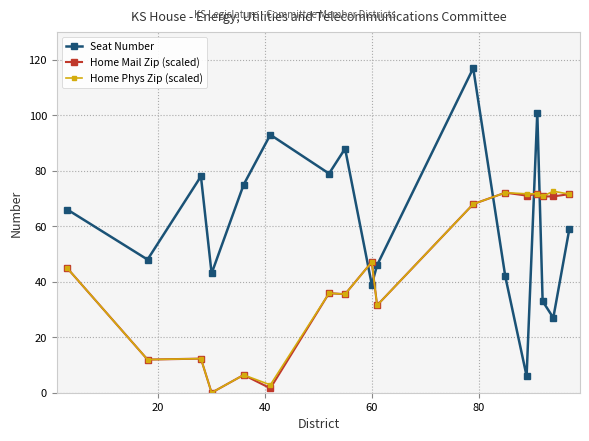

Which series has the widest spread of values?

Seat Number